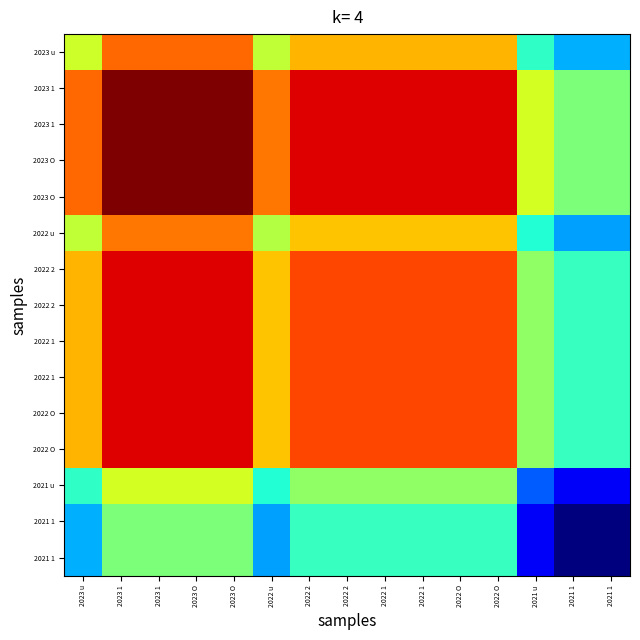

What is the spread (max minus min) of values at 2023 O?

48.5